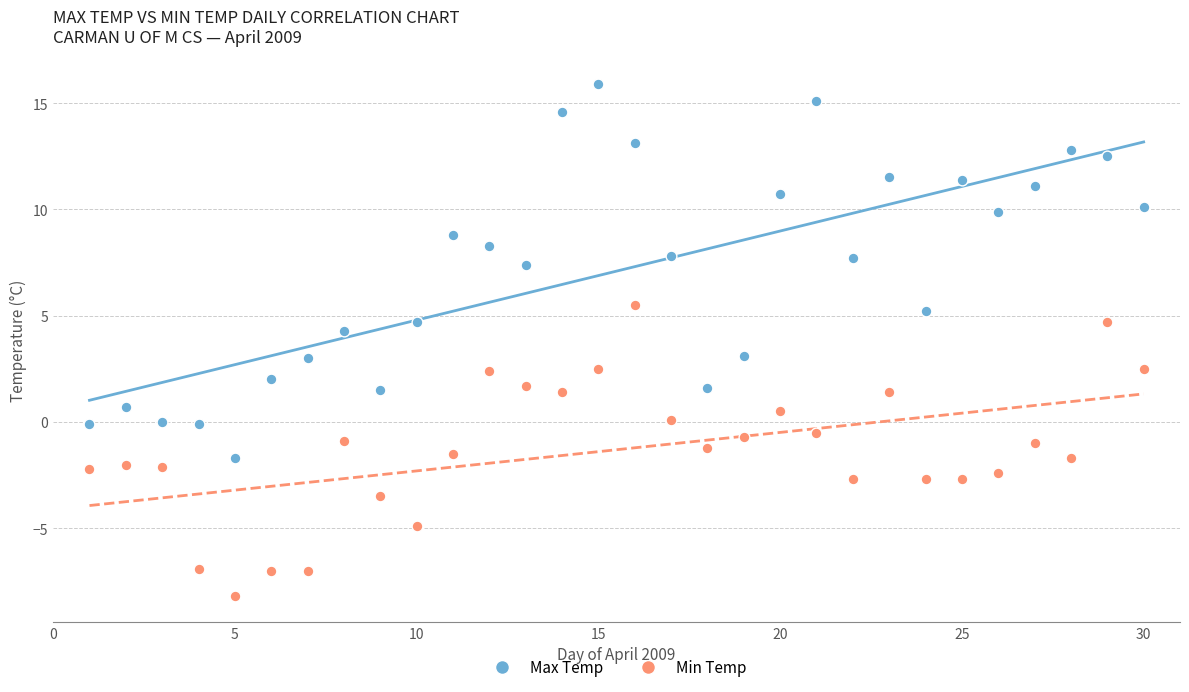

Which series reaches the maximum Y coordinate?

Max Temp